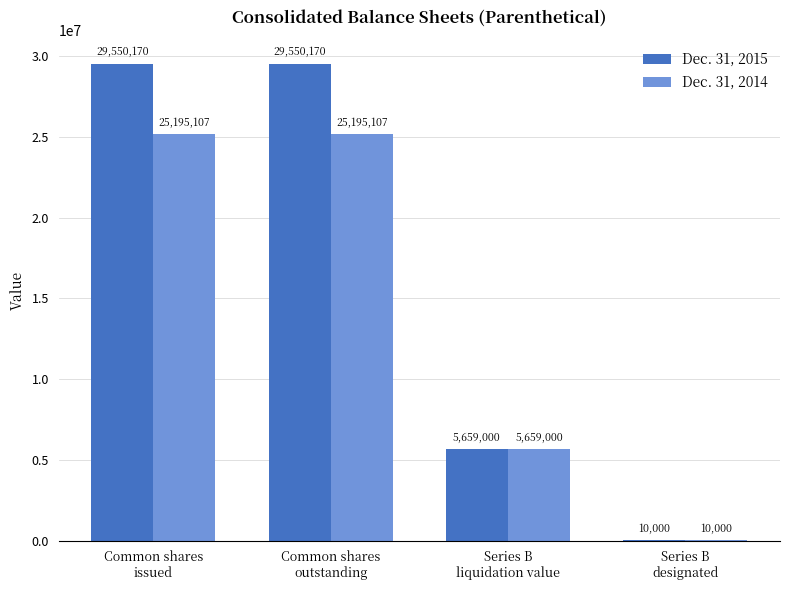

Which series has the widest spread of values?

Dec. 31, 2015